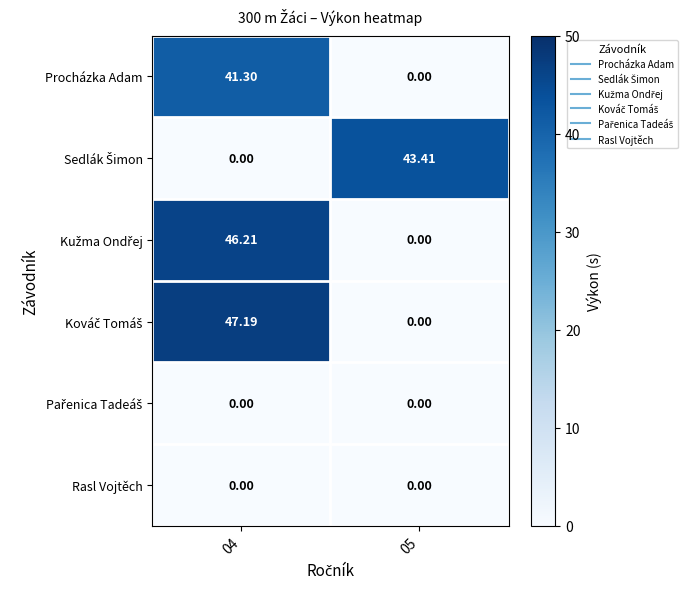

Which series has the largest range (max minus min)?

Kováč Tomáš